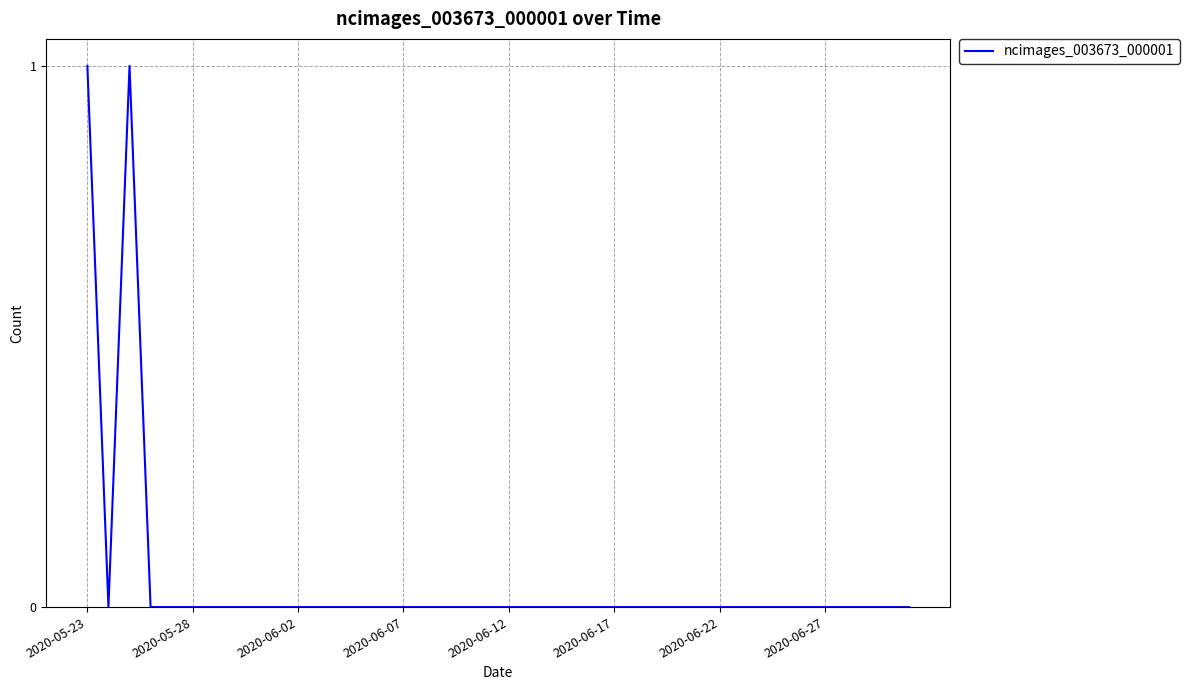

Does the chart have visible grid lines?

Yes